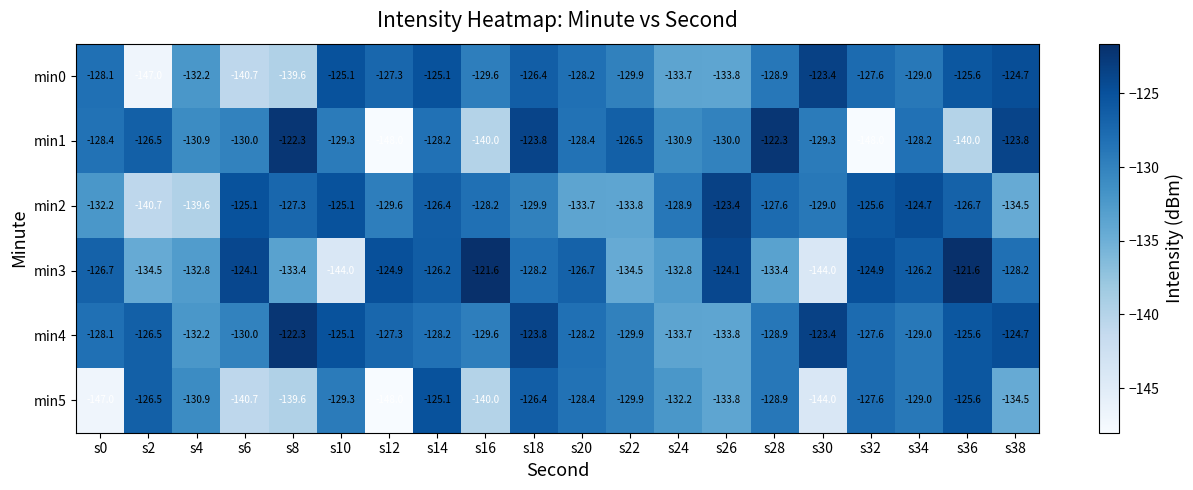

What is the sum of the min2 values at s20 and s8?

-261.0